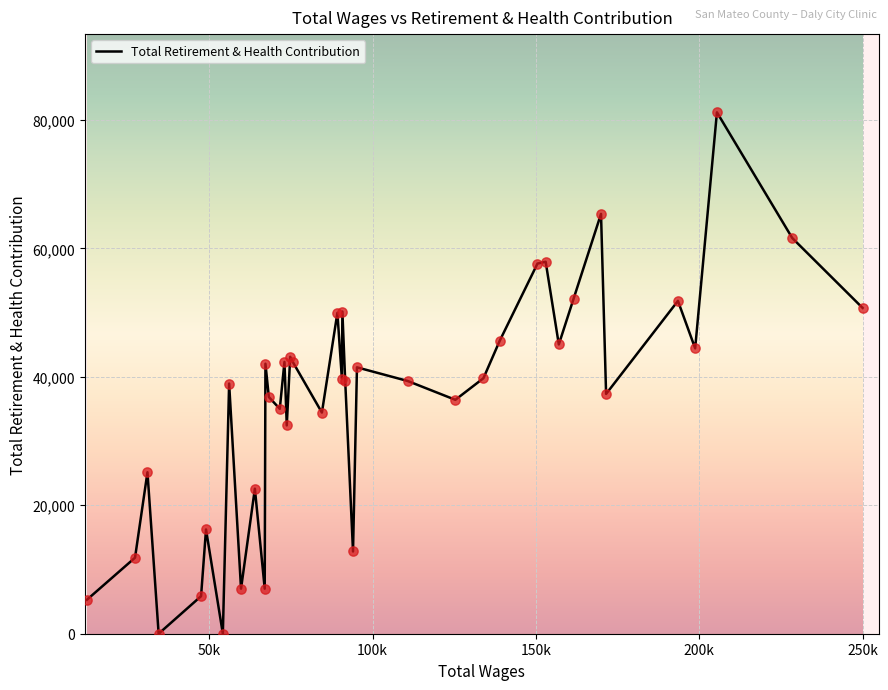

What is the difference between the maximum and minimum values?

81176